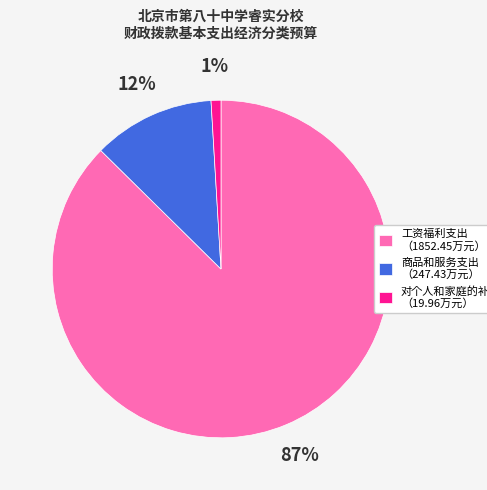

What percentage is the 商品和服务支出 slice, to the nearest percent?

12%